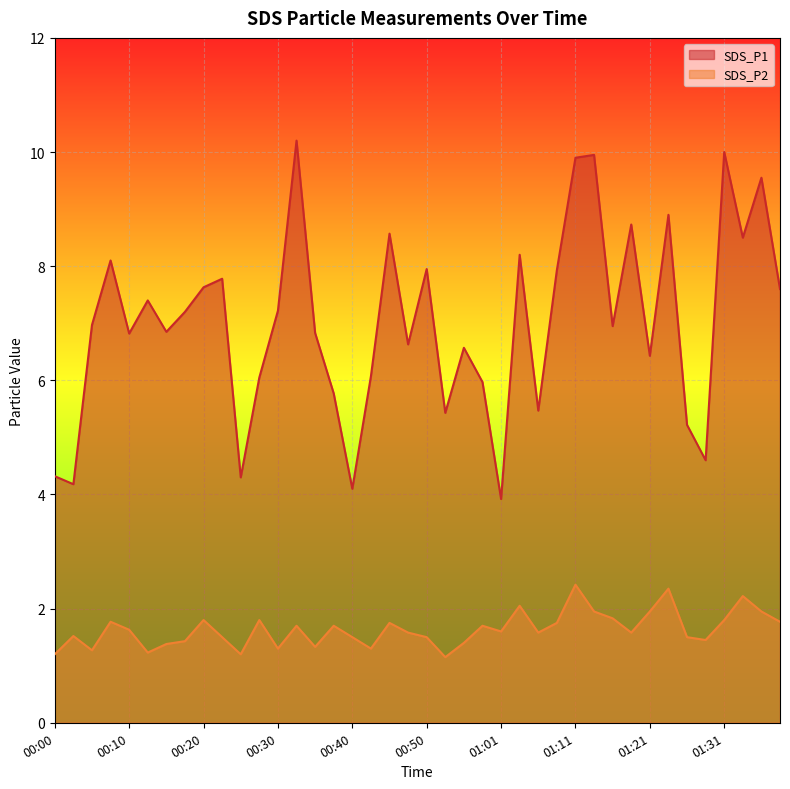

What position from the left is 00:32?

14